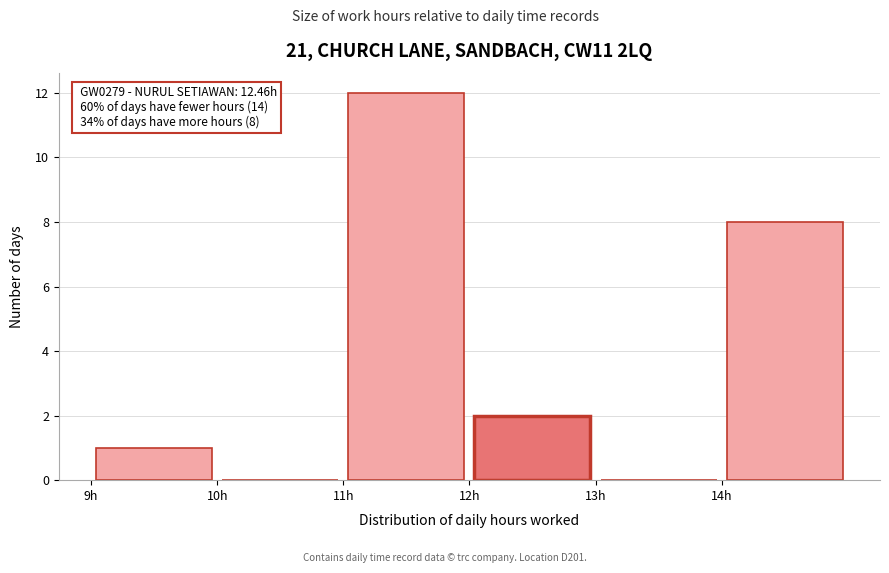

Which range on the x-axis has the tallest bar?

11 to 12